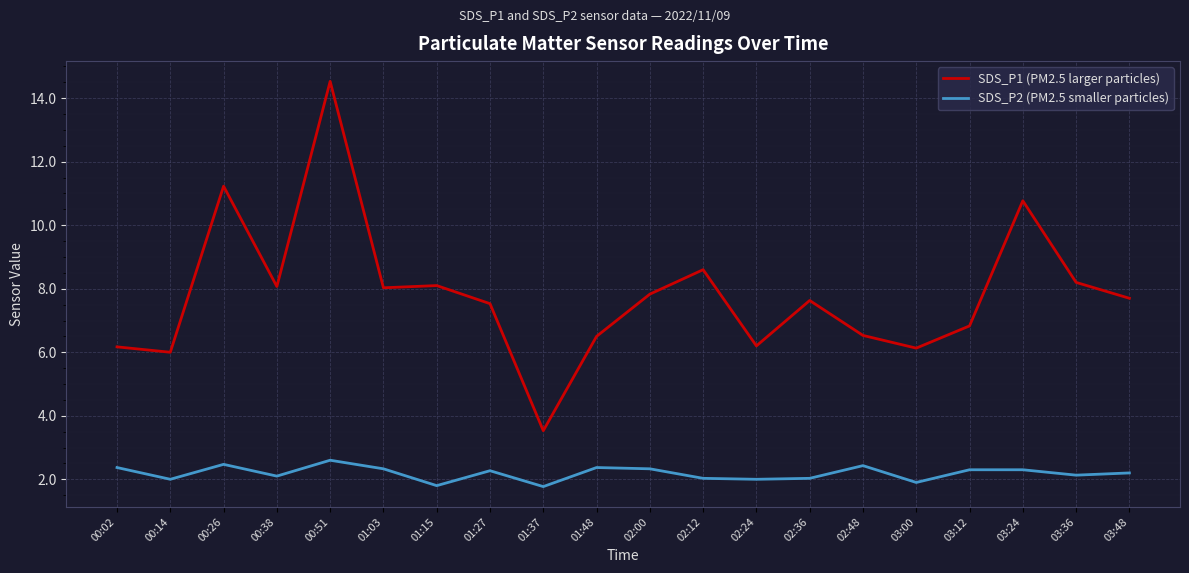

What is the total value across all series at 02:12?

10.6